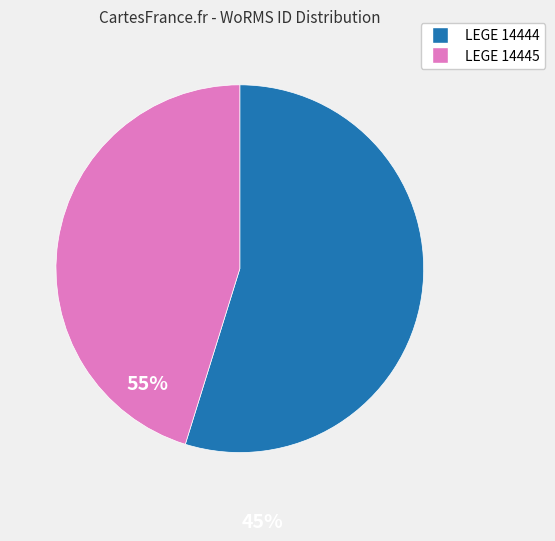

Do LEGE 14444 and LEGE 14445 together represent more than half of the pie?

Yes